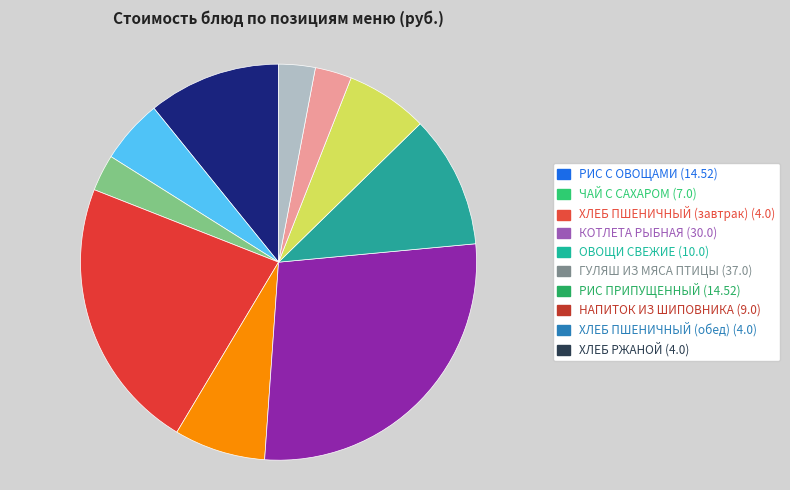

Does РИС ПРИПУЩЕННЫЙ represent more than half of the total?

No